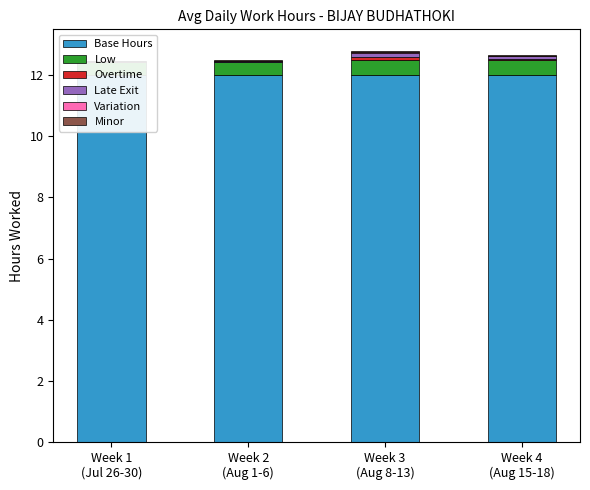

Does the chart contain any negative values?

No